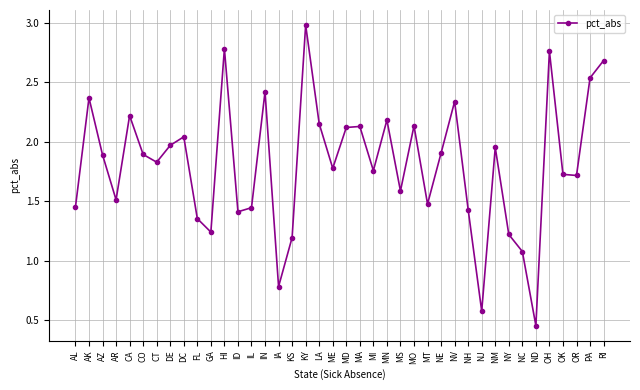

Is it true that the value at OR is 1.7?

True